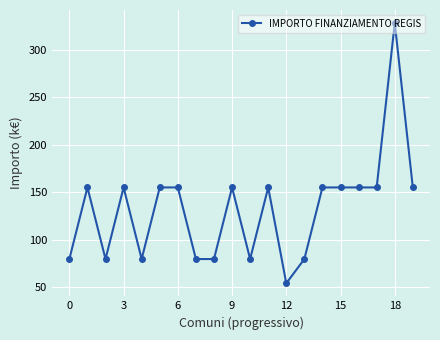

Reading left to right, transcribe all the data shown in this chart.

79.9	155.2	79.9	155.2	79.9	155.2	155.2	79.9	79.9	155.2	79.9	155.2	54.4	79.9	155.2	155.2	155.2	155.2	328.2	155.2